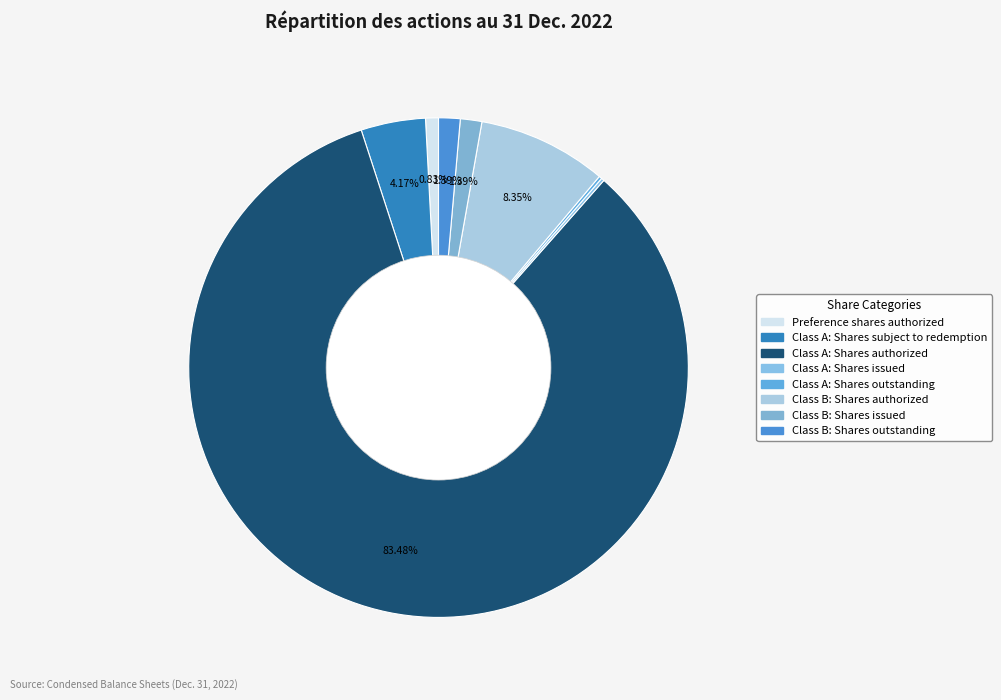

What is the change in value from Preference shares authorized to Class A: Shares subject to redemption?

+20000000